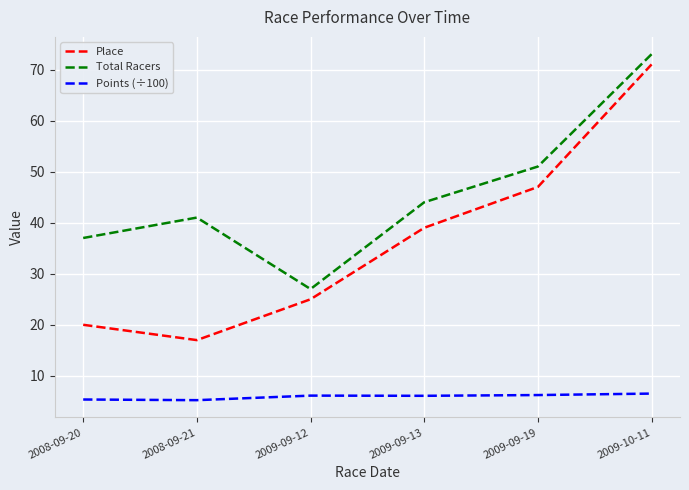

What is the difference between the highest and lowest values at 2009-09-12?

20.9